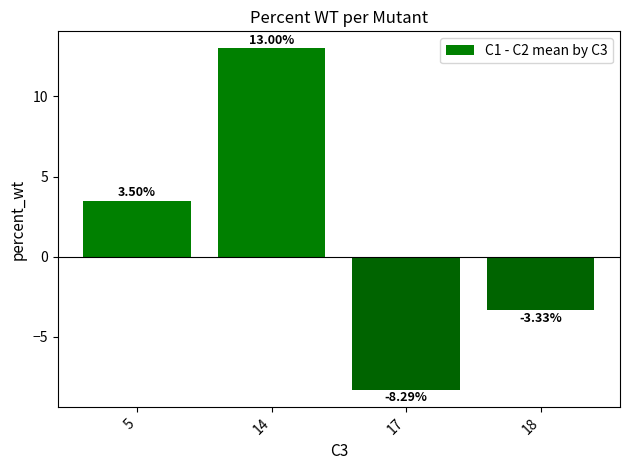

How many bars are there in total?

4